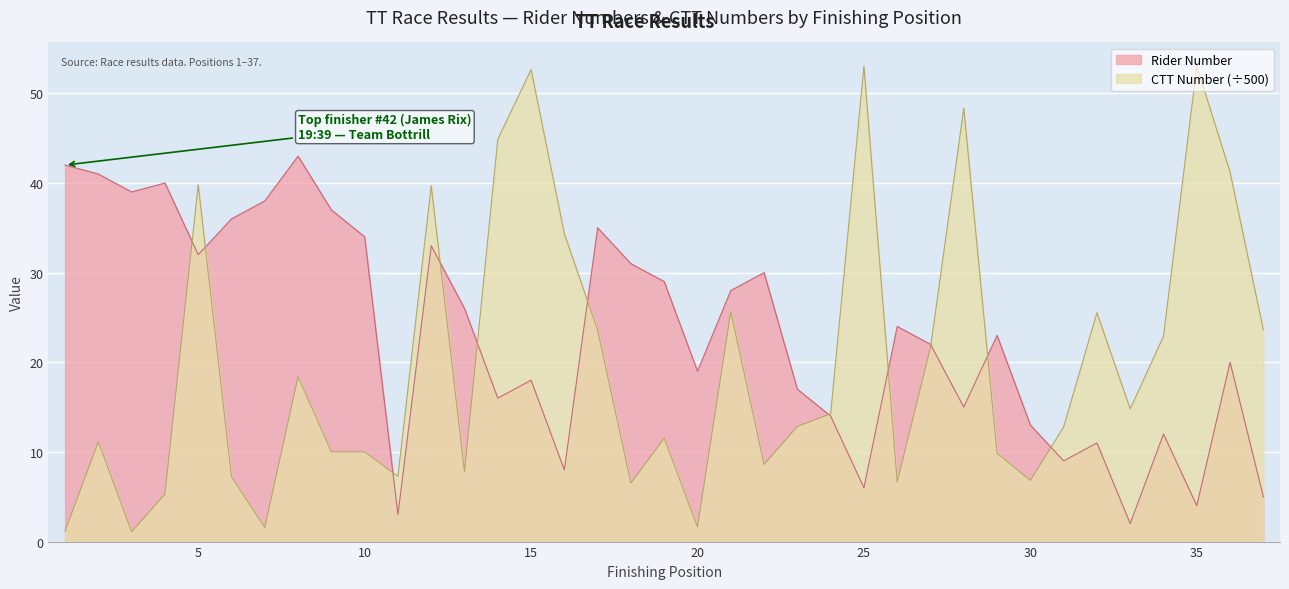

What is the maximum value for CTT Number?

53.0